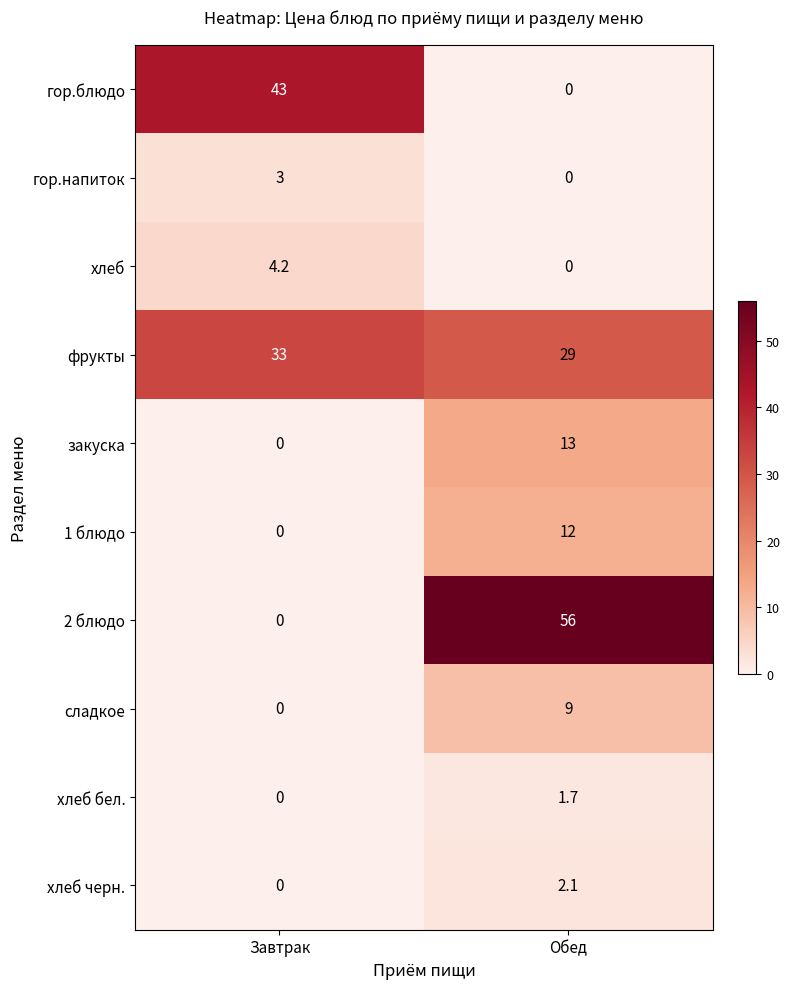

What is the total value across all series at Обед?

122.8